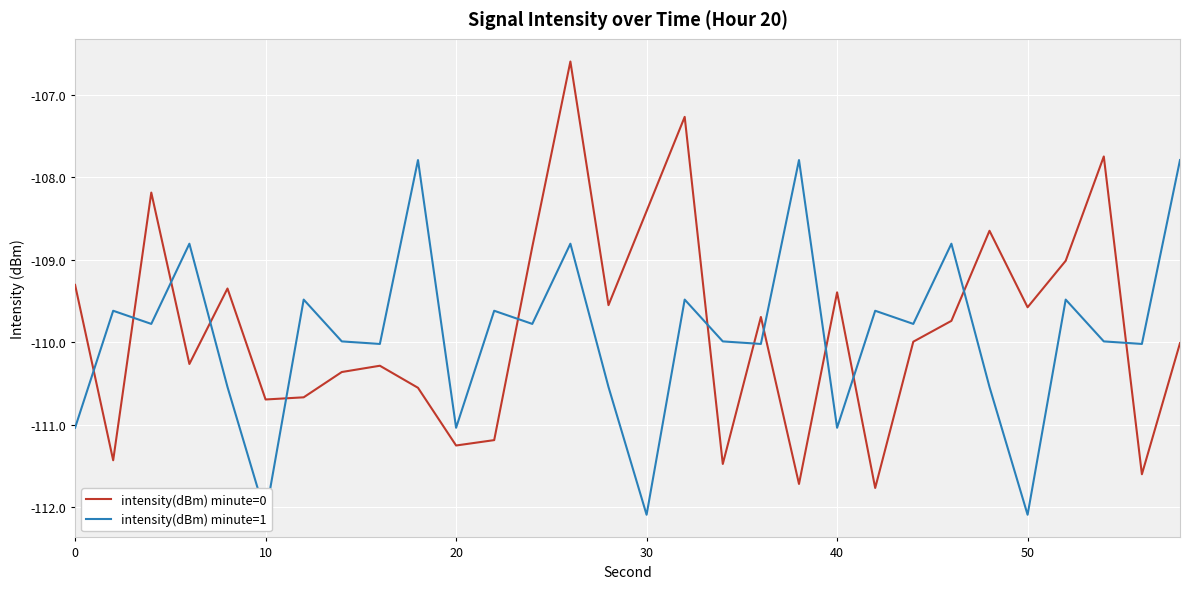

The value of intensity(dBm) minute=0 at 0 is -109.3. True or false?

True